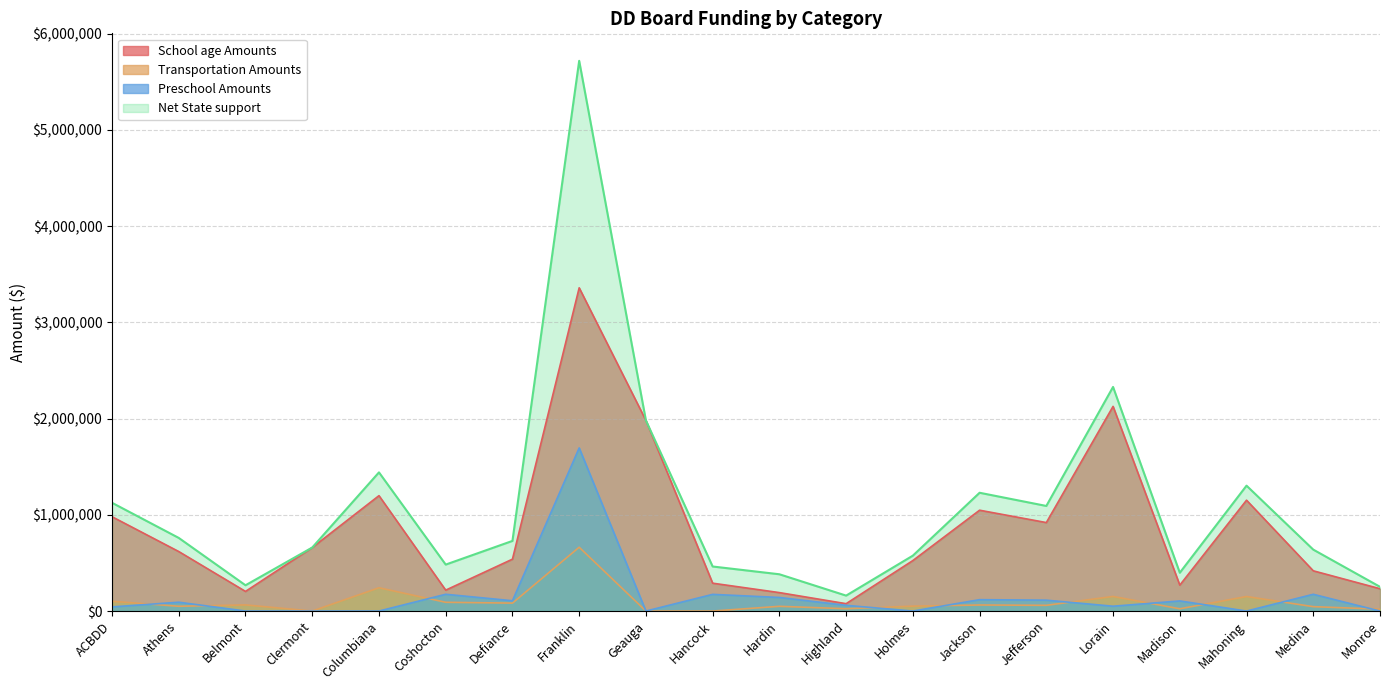

Which series has the widest spread of values?

Net State support